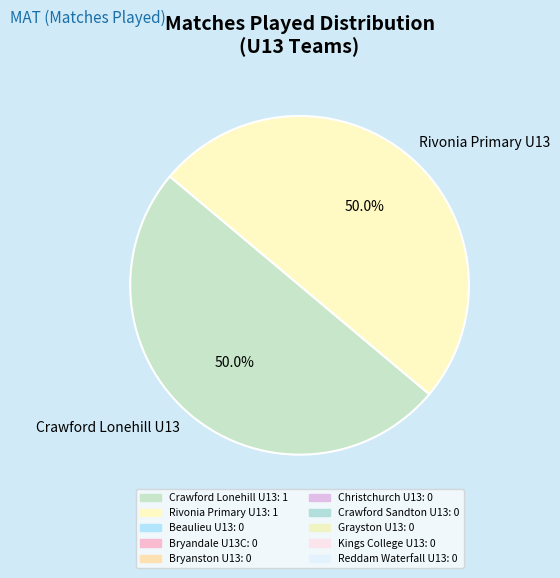

What percentage is NOT represented by Crawford Lonehill U13?

50.0%